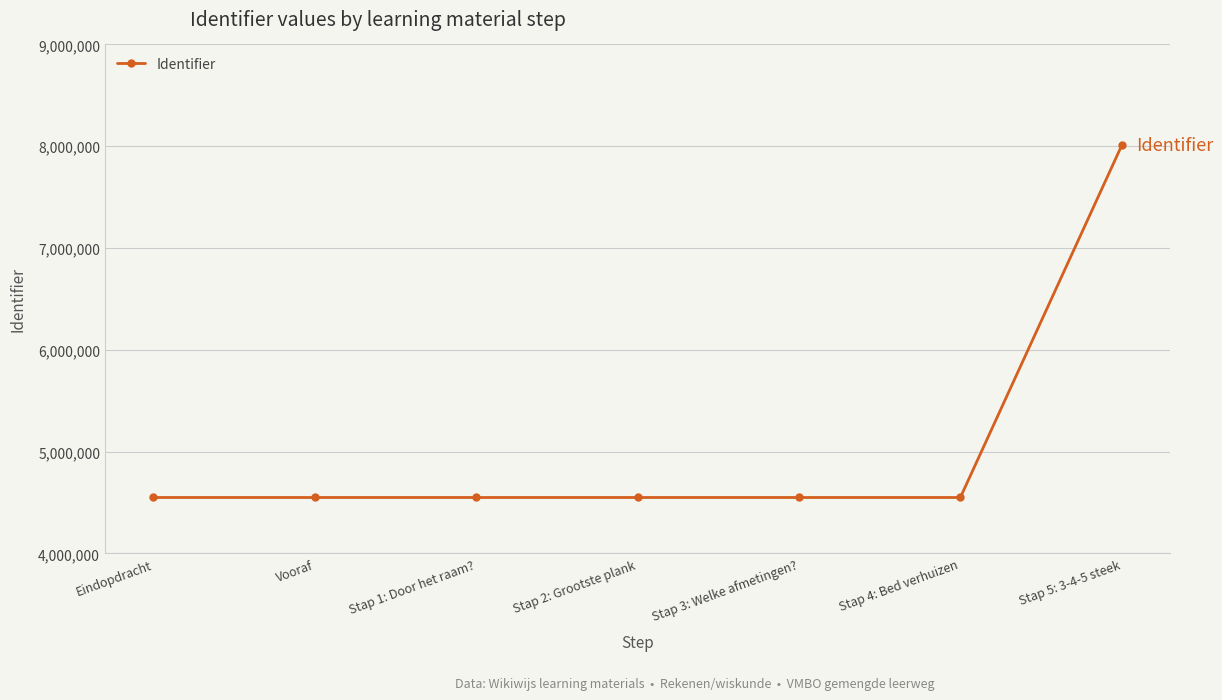

What is the greatest value displayed?

8008248